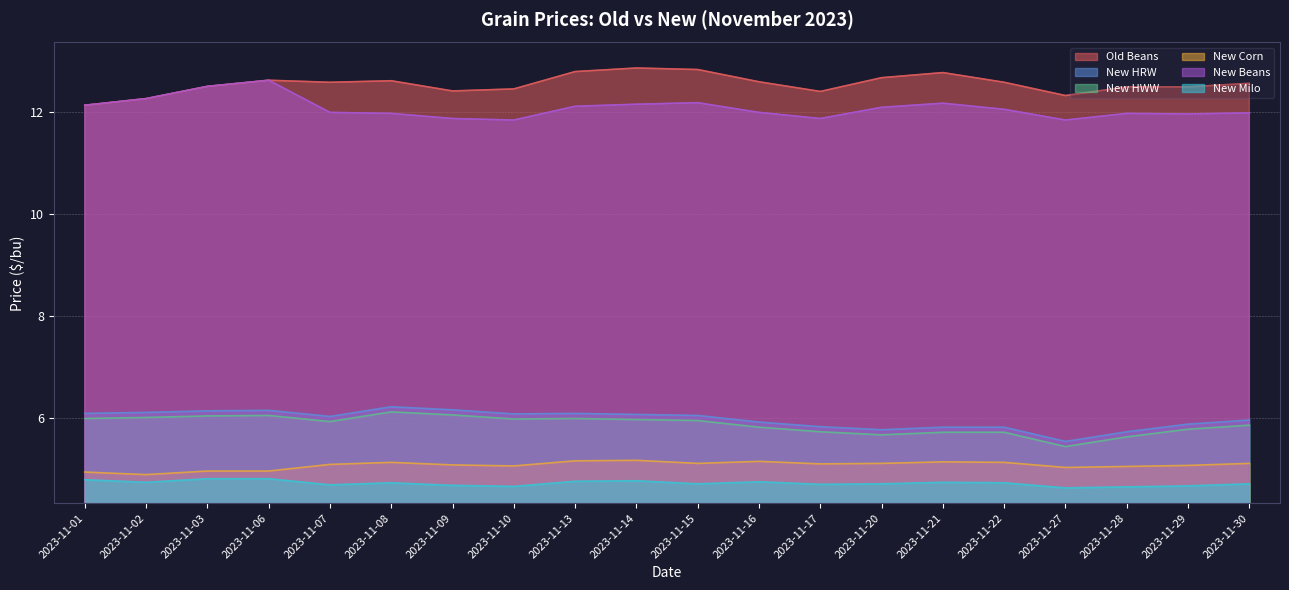

At which category does the chart reach its peak across all series?

2023-11-14